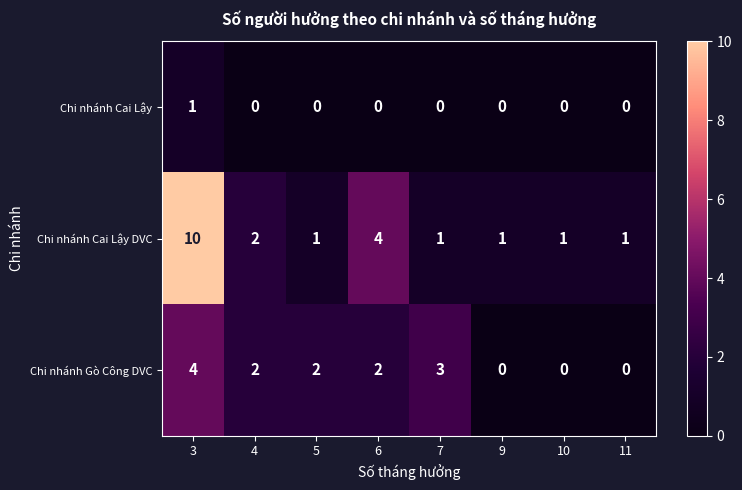

How many data points does each series have?

8